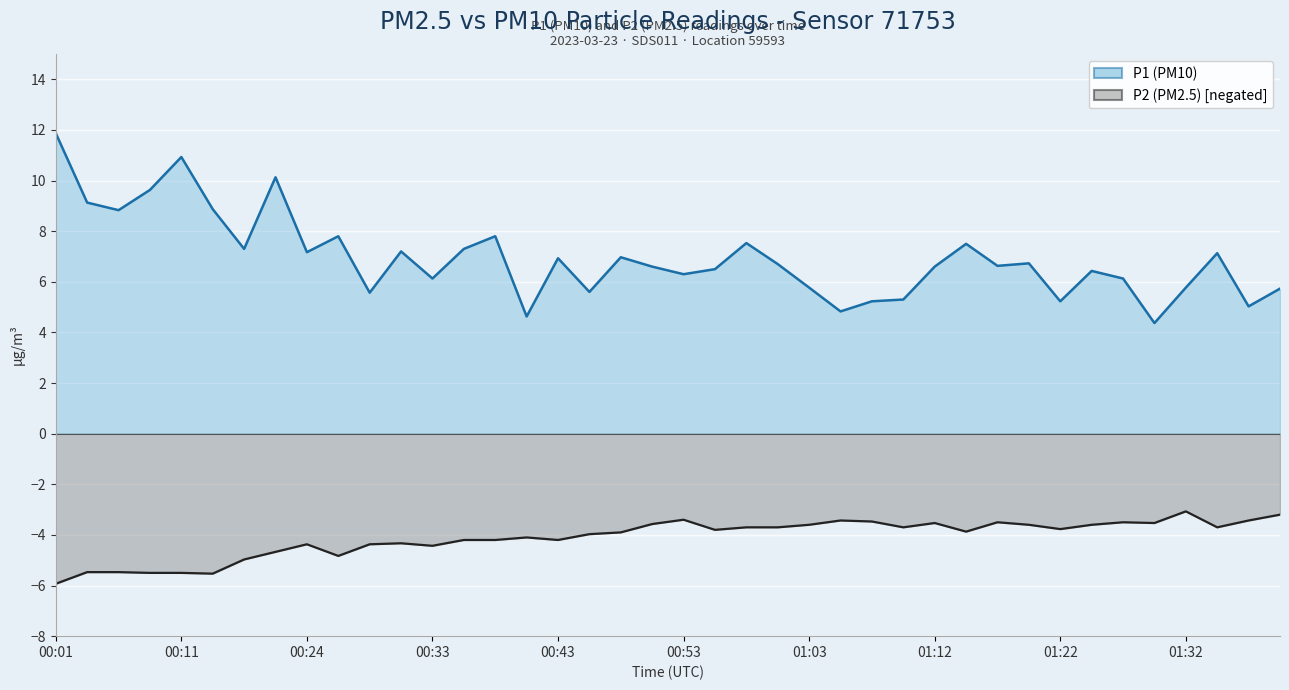

What is the minimum value for P2 (PM2.5) line?

-5.9